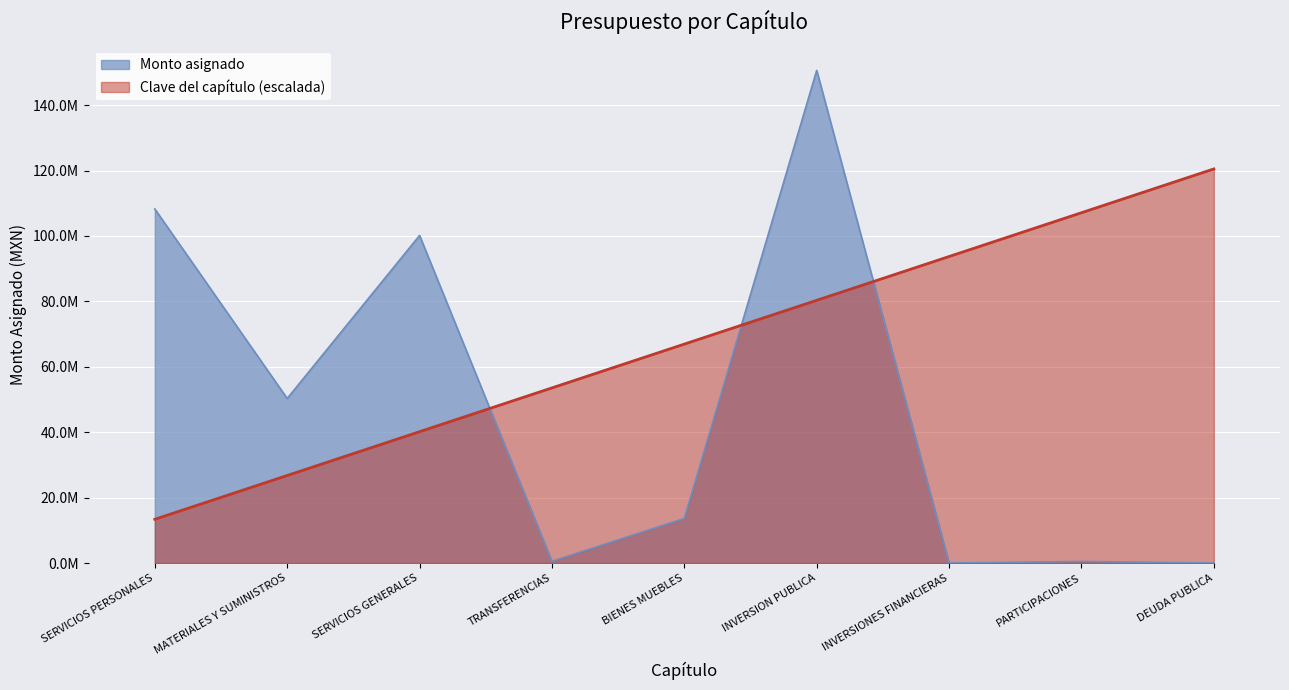

What is the label of the 7th point from the right?

SERVICIOS GENERALES